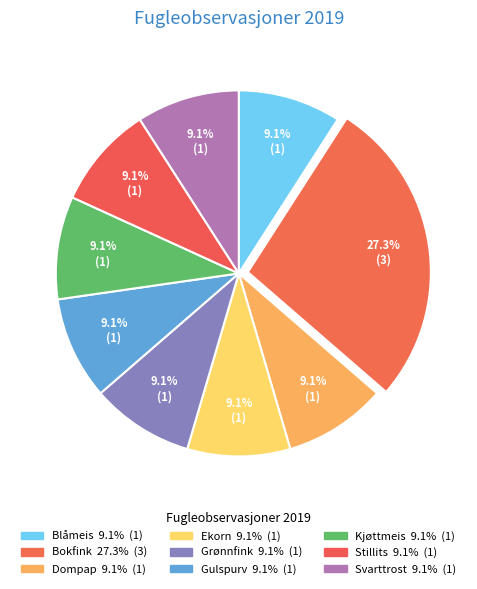

What percentage is the Dompap slice, to the nearest percent?

9%